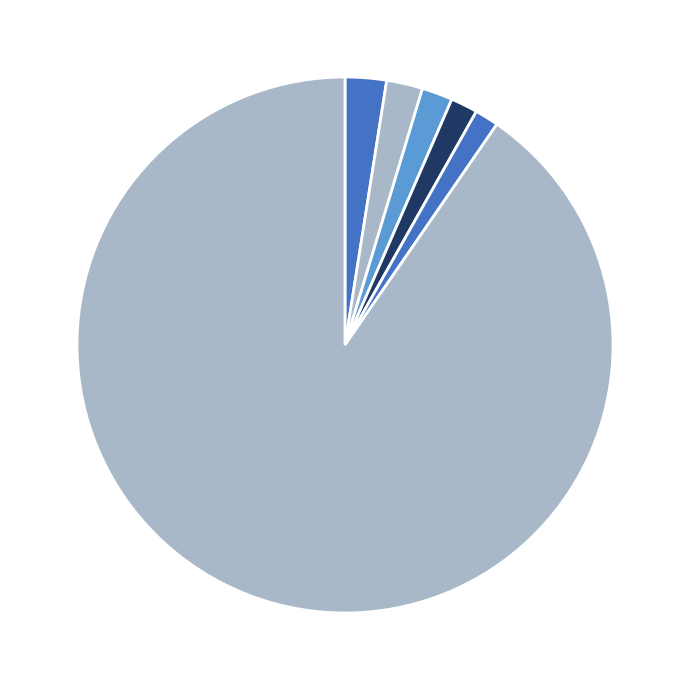

How many segments does this pie chart have?

6